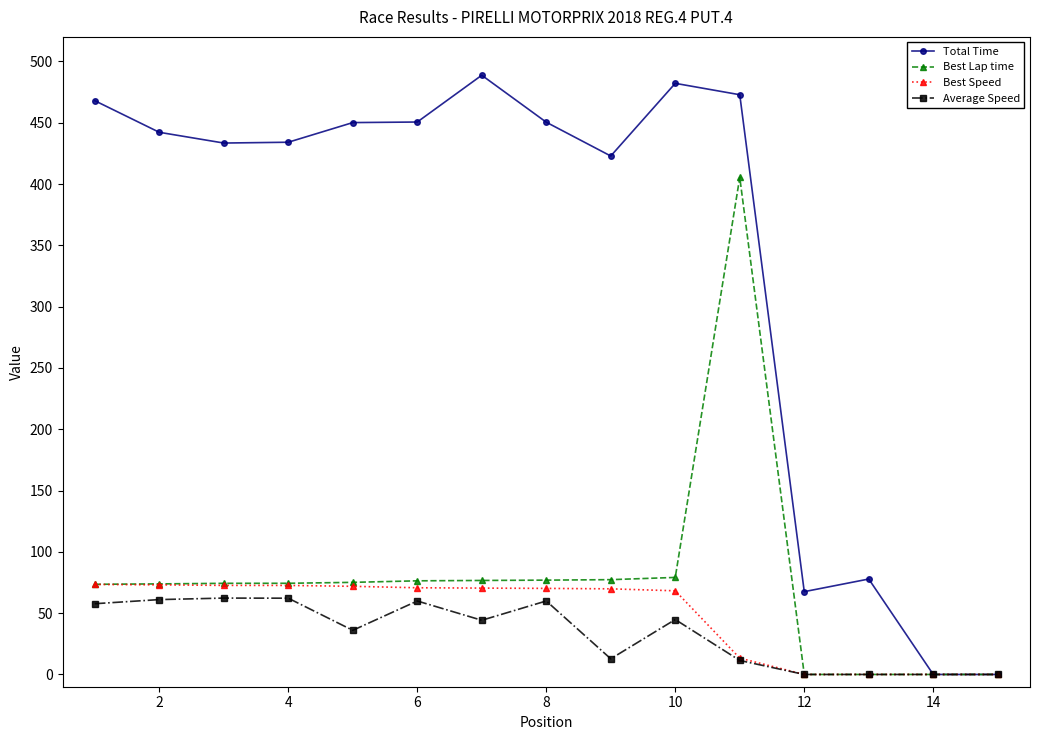

Which series has the largest total across all categories?

Total Time